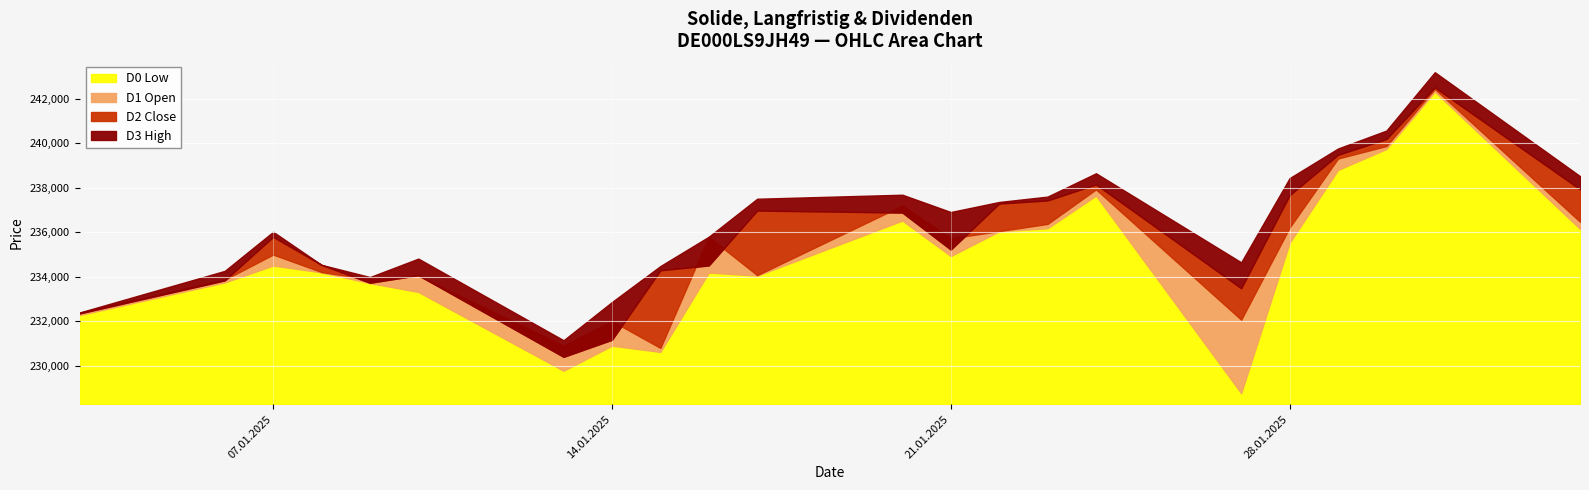

At how many categories does at least one series exceed 230076?

22